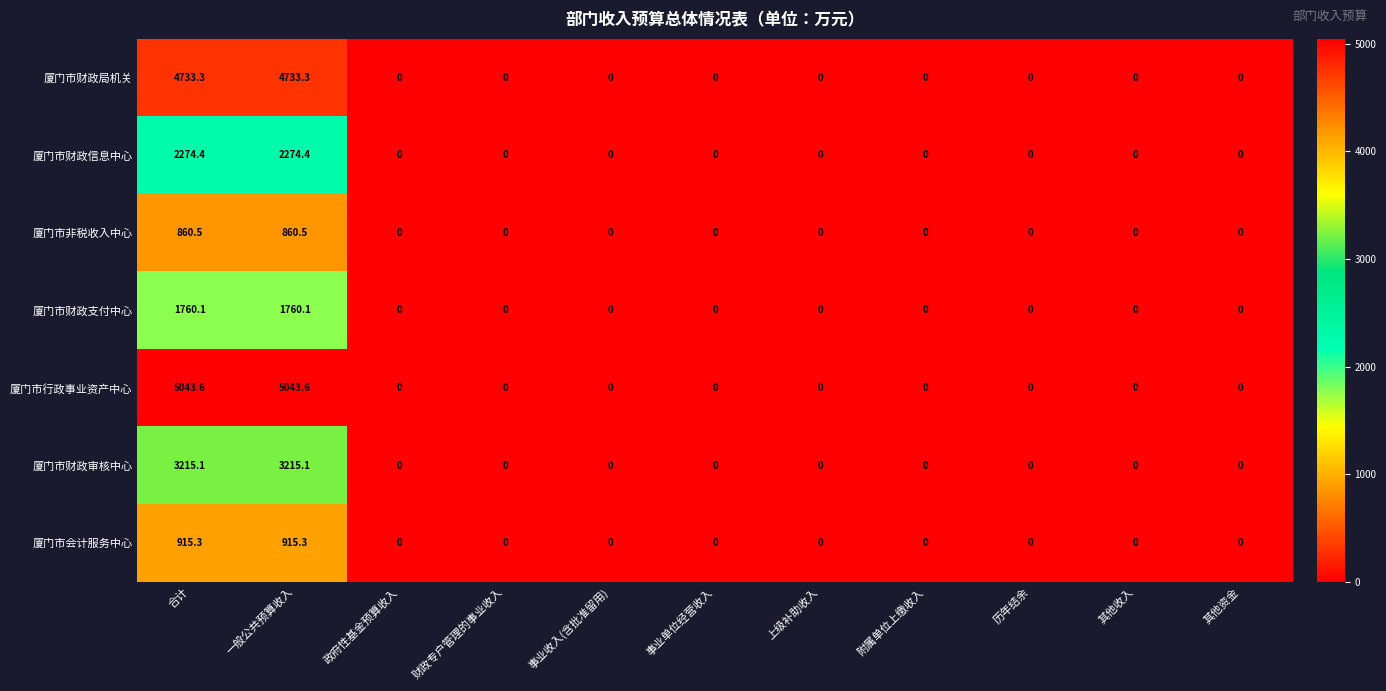

What is the difference between the 厦门市行政事业资产中心 values at 一般公共预算收入 and 政府性基金预算收入?

5043.6